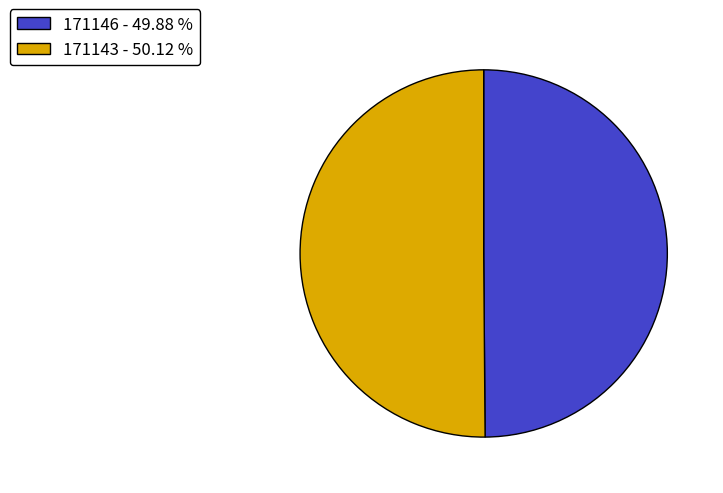

What is the ratio of the value at 171143 - 50.12 % to the value at 171146 - 49.88 %?

1.0